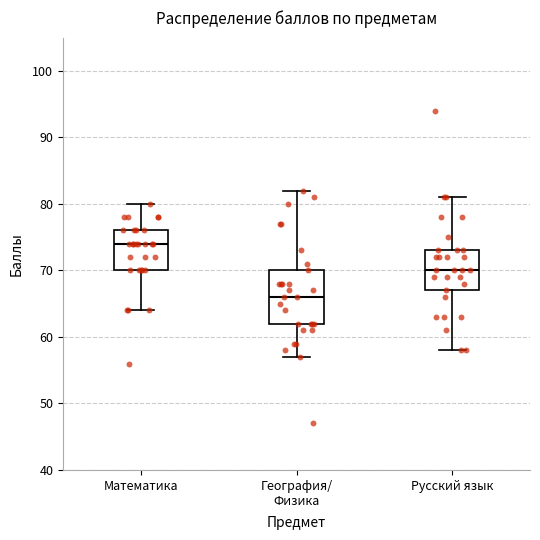

Reading left to right, transcribe this box plot: for each box, give where its median line is, the range the box spans, and where its two whiskers end, as read against the y-axis. The values are not printed on the chart, so give them approximately, as read against the axis.

Математика: median 74, box 70 to 76, whiskers 64 to 80
География/ Физика: median 66, box 62 to 70, whiskers 57 to 82
Русский язык: median 70, box 67 to 73, whiskers 58 to 81